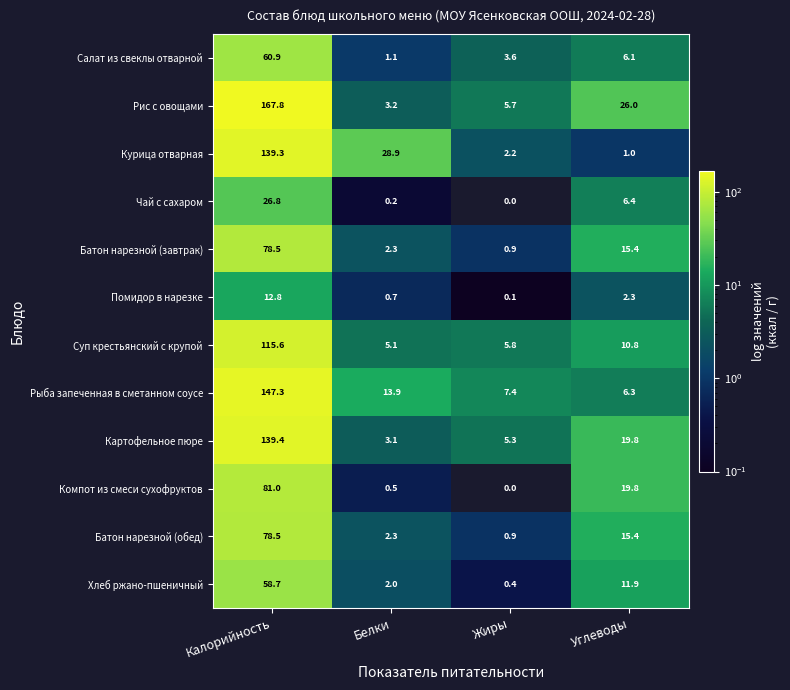

List the labels in order of Чай с сахаром value, largest first.

Калорийность, Углеводы, Белки, Жиры